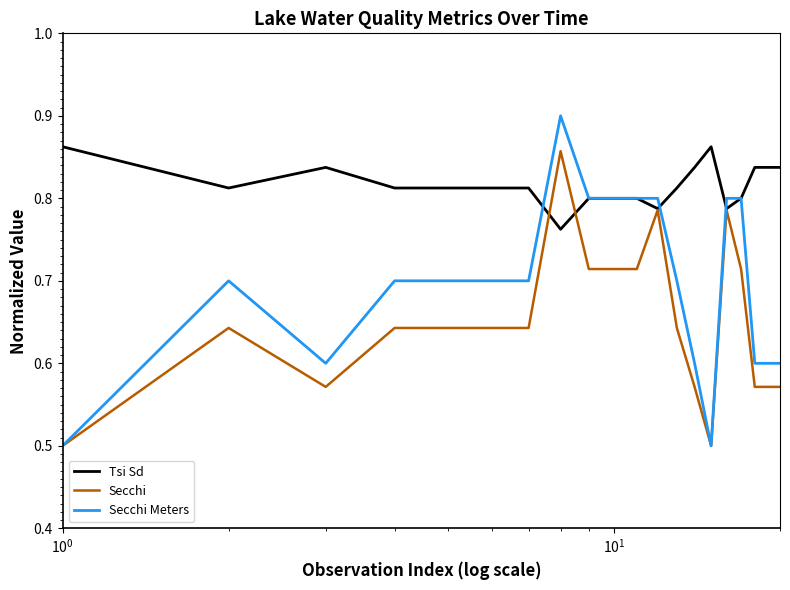

Is this an area chart (filled region under the line)?

No